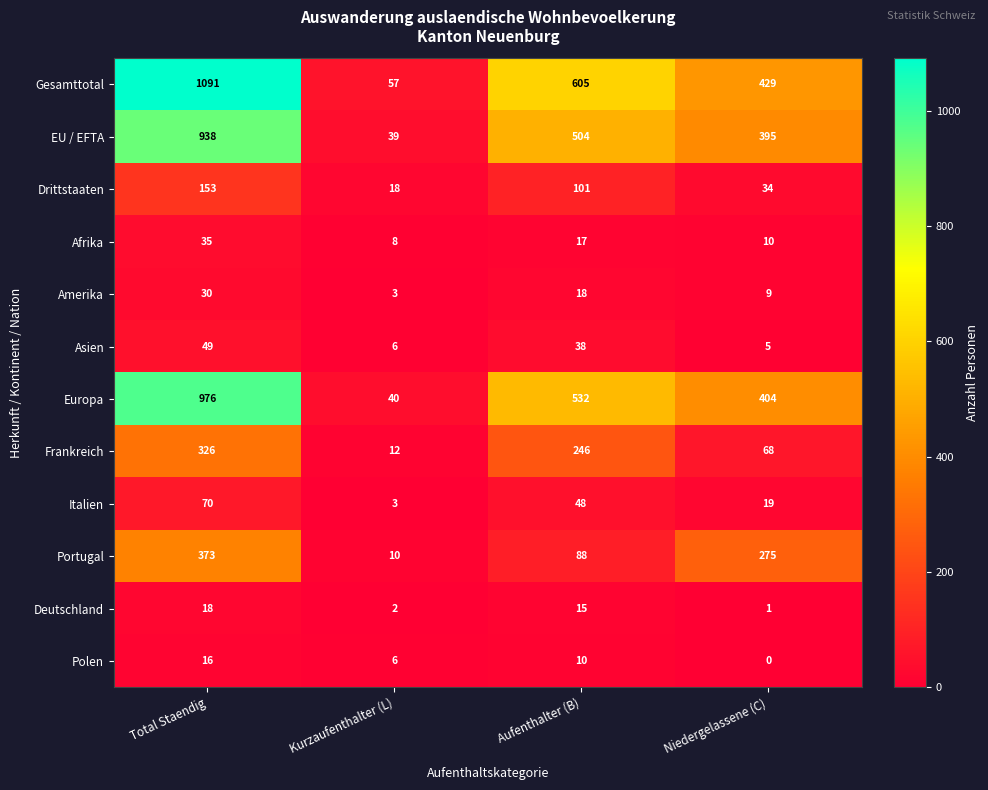

True or false: Frankreich has a value of 12 at Kurzaufenthalter (L).

True